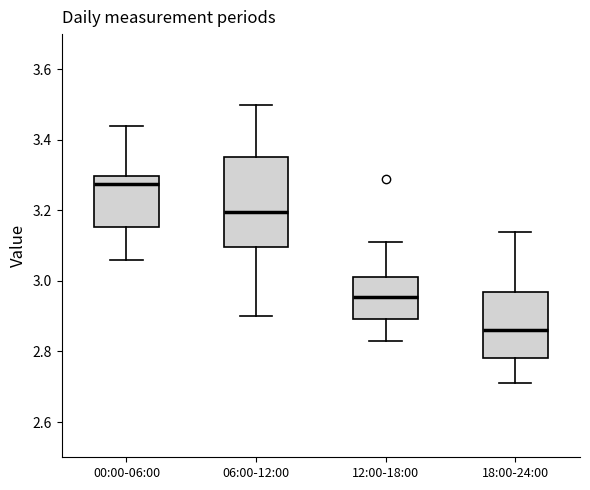

Which box's median line is the highest?

00:00-06:00